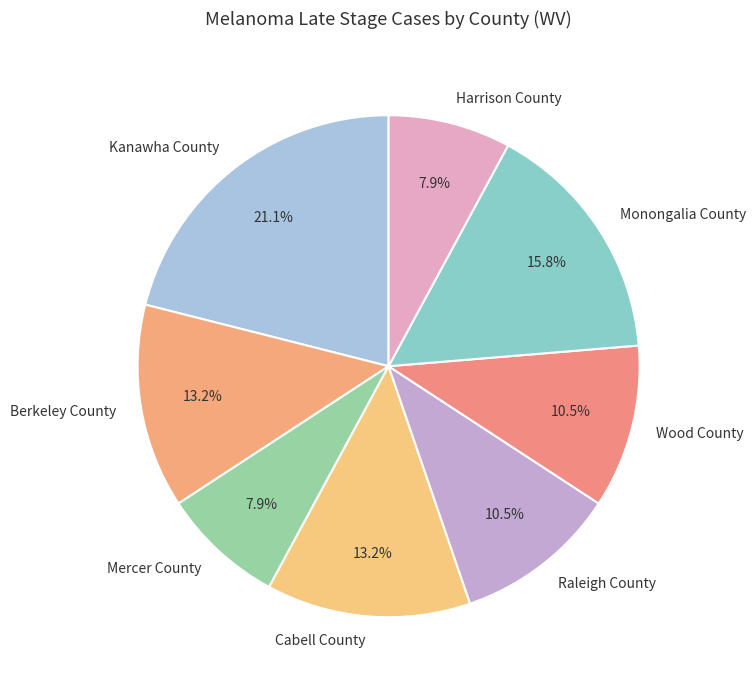

To the nearest percent, what is the combined percentage of Mercer County and Berkeley County?

21%